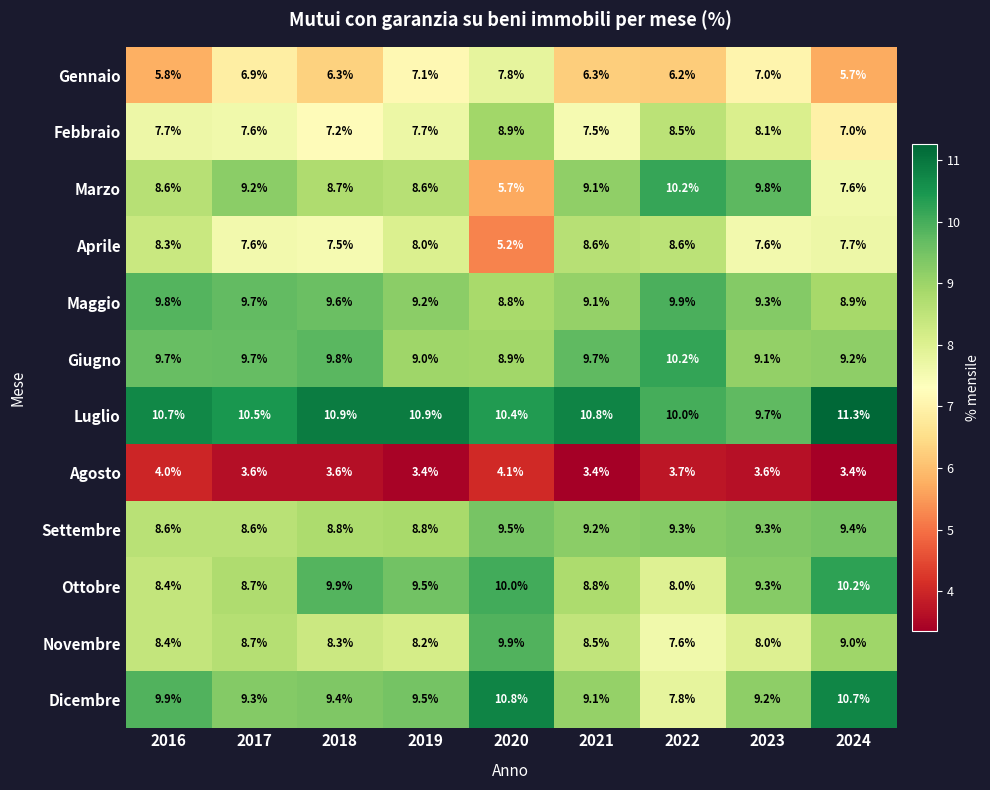

What is the difference between the highest and lowest values at 2016?

6.7